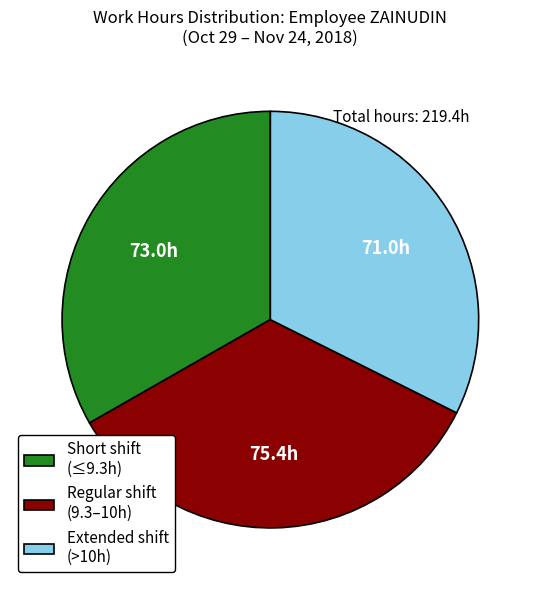

Is there a majority slice in this chart?

No